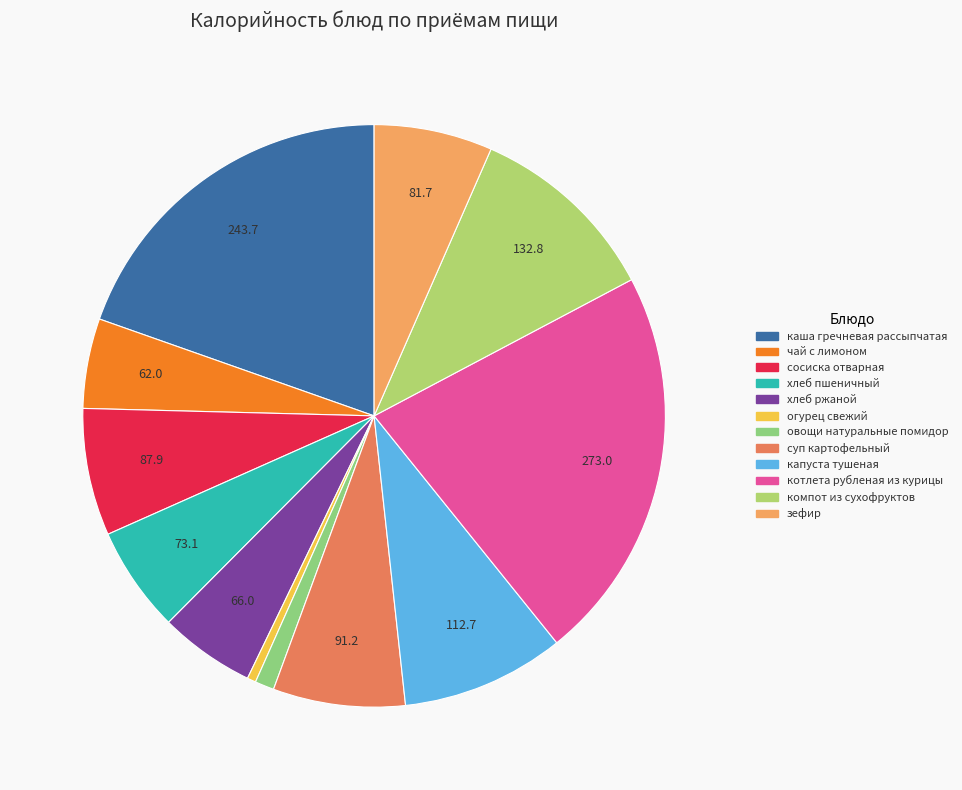

To the nearest percent, what percentage of the pie is котлета рубленая из курицы?

22%